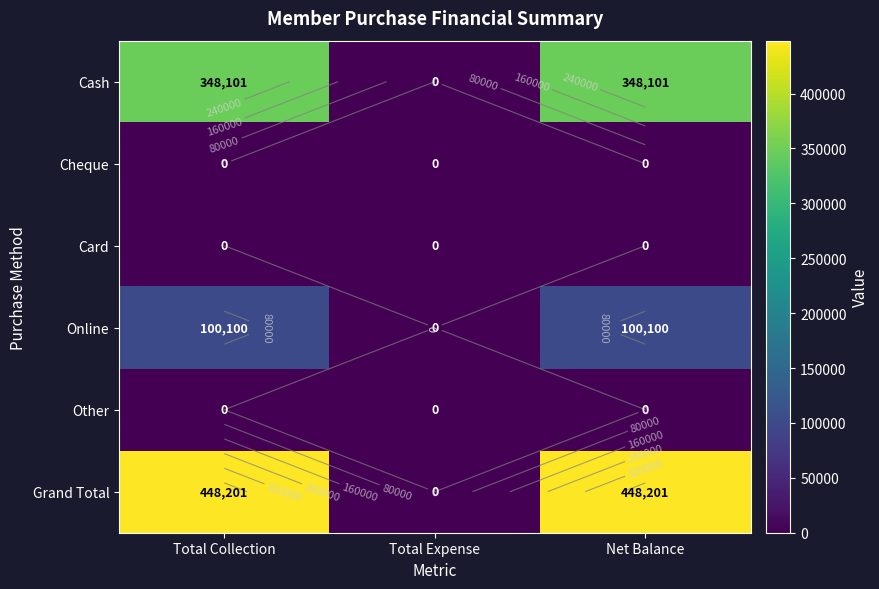

The value of Grand Total at Net Balance is 143796. True or false?

False